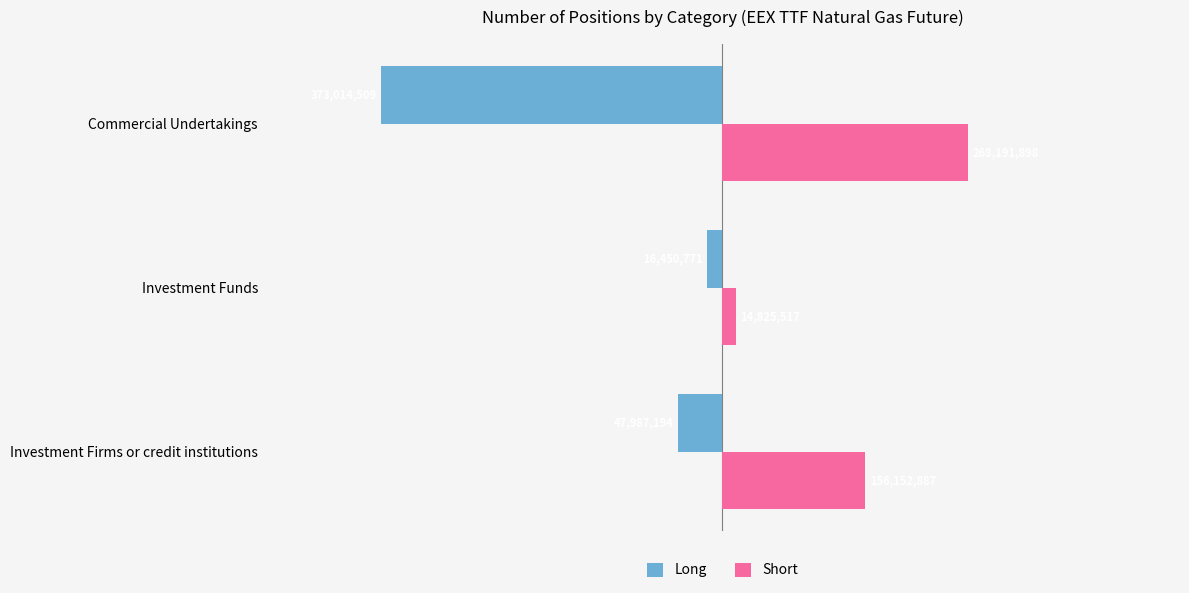

At which category does the chart reach its minimum across all series?

Commercial Undertakings